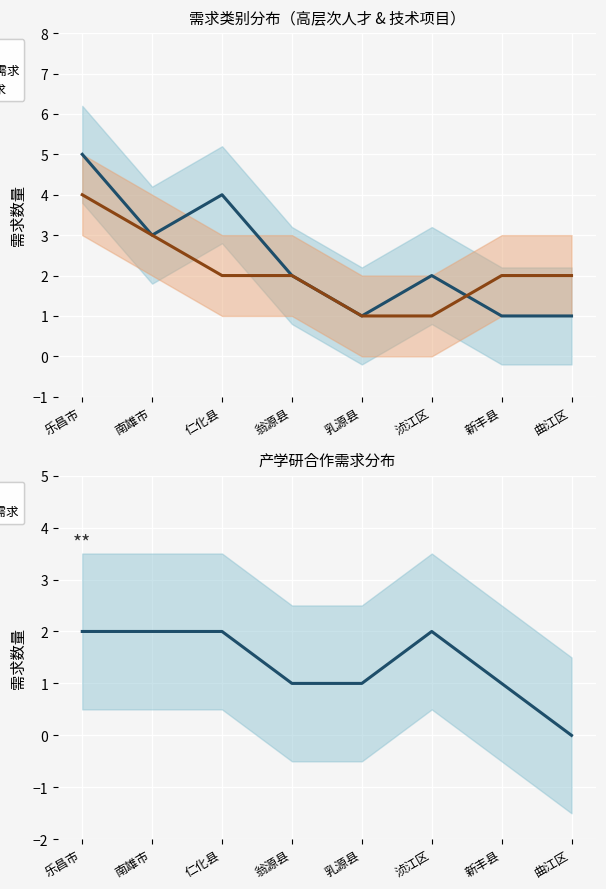

Between 南雄市 and 翁源县, which series saw the biggest shift?

高层次人才需求